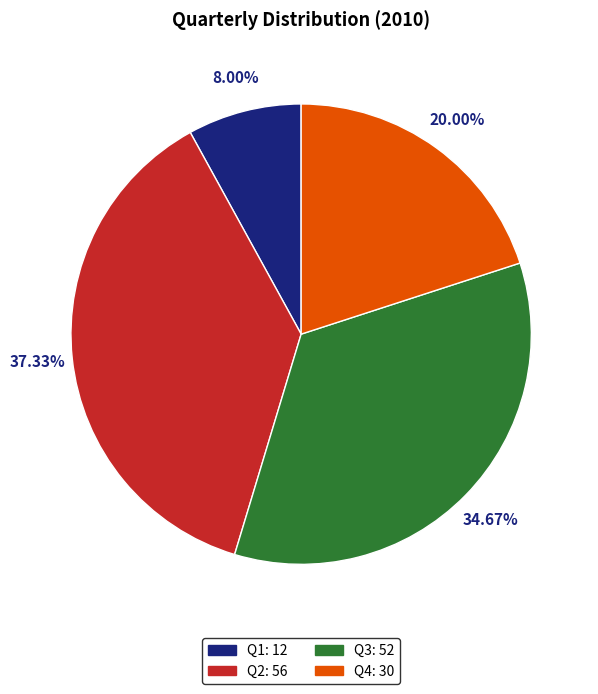

To the nearest percent, what is the difference between the largest and smallest slice percentages?

29%